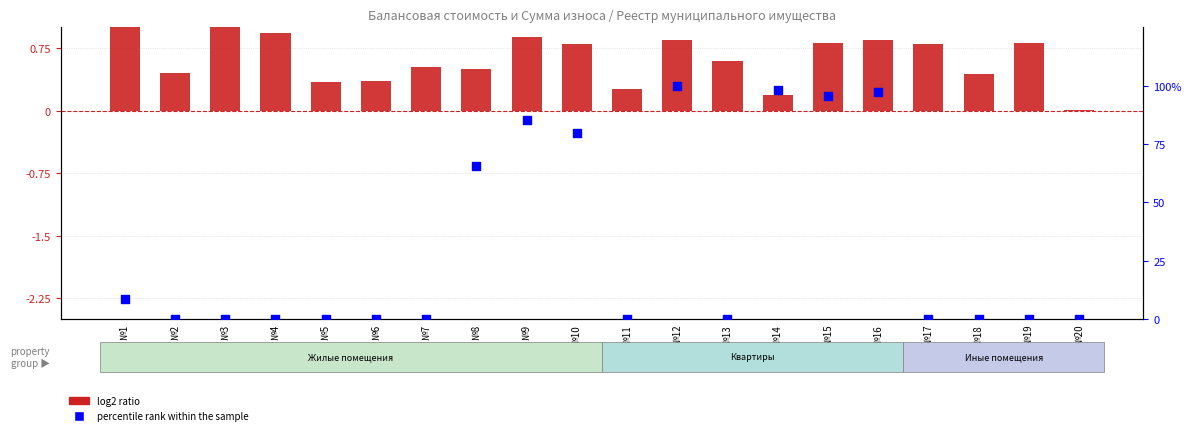

Is the value of percentile rank within the sample at №20 greater than the value of log2 ratio at №19?

No